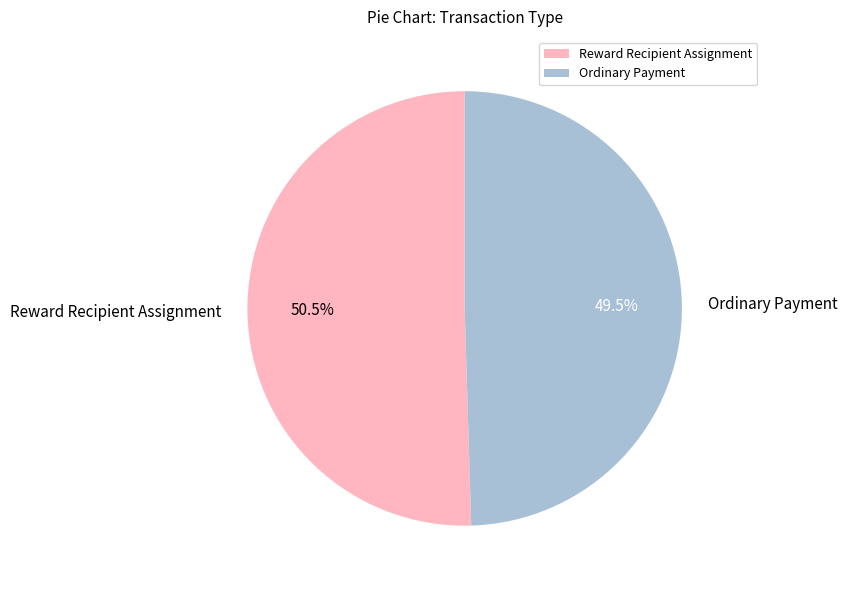

Which has a higher value, Ordinary Payment or Reward Recipient Assignment?

Reward Recipient Assignment